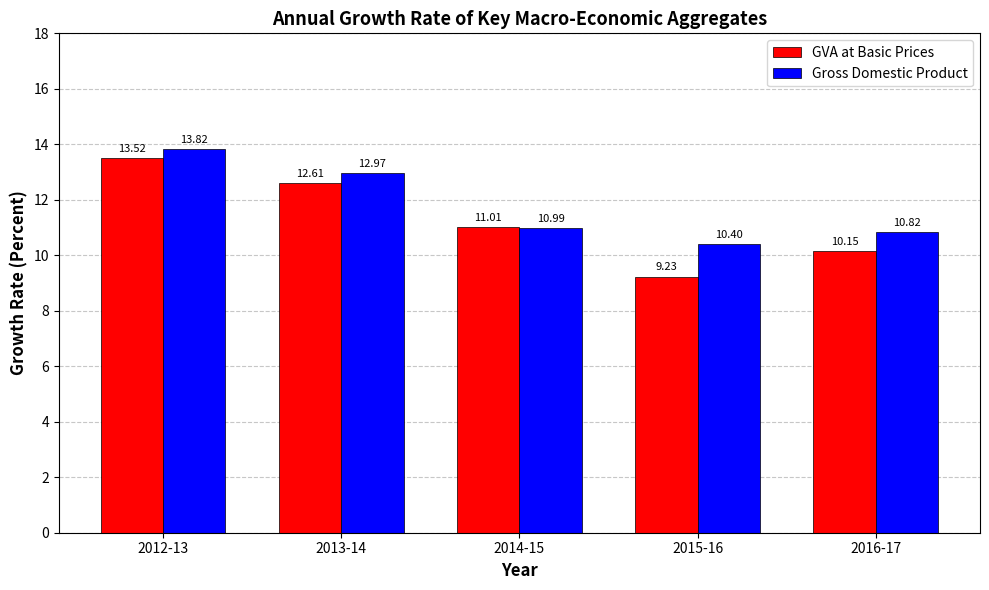

Which series has the largest range (max minus min)?

GVA at Basic Prices